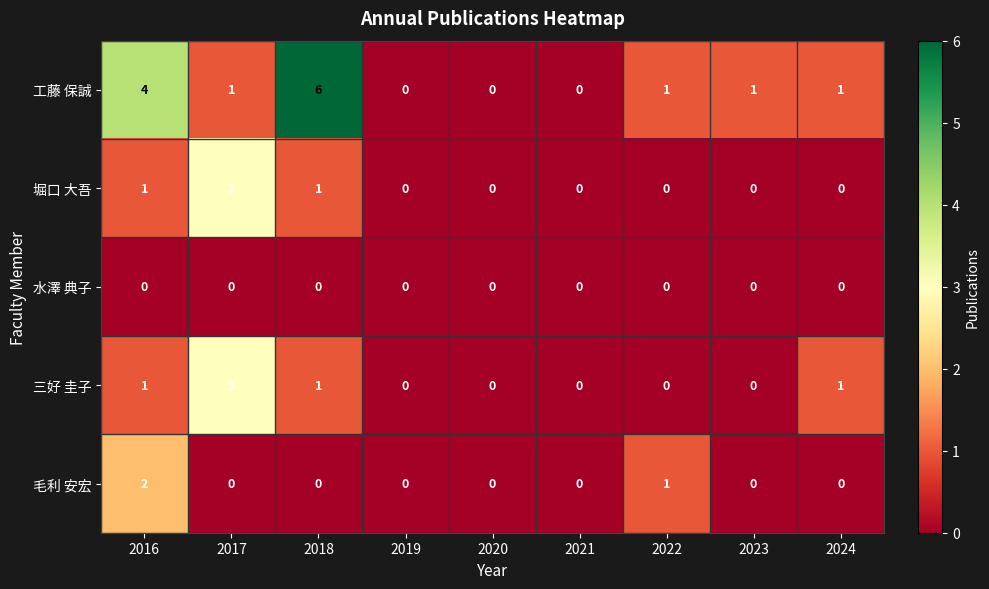

Which series has the largest range (max minus min)?

工藤 保誠